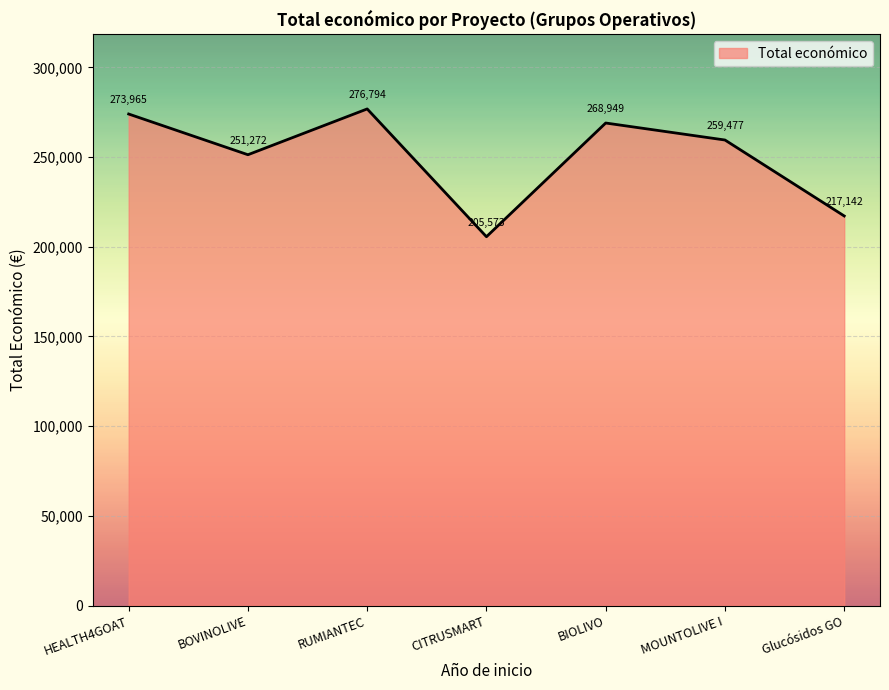

True or false: the data shows 273965 at HEALTH4GOAT.

True